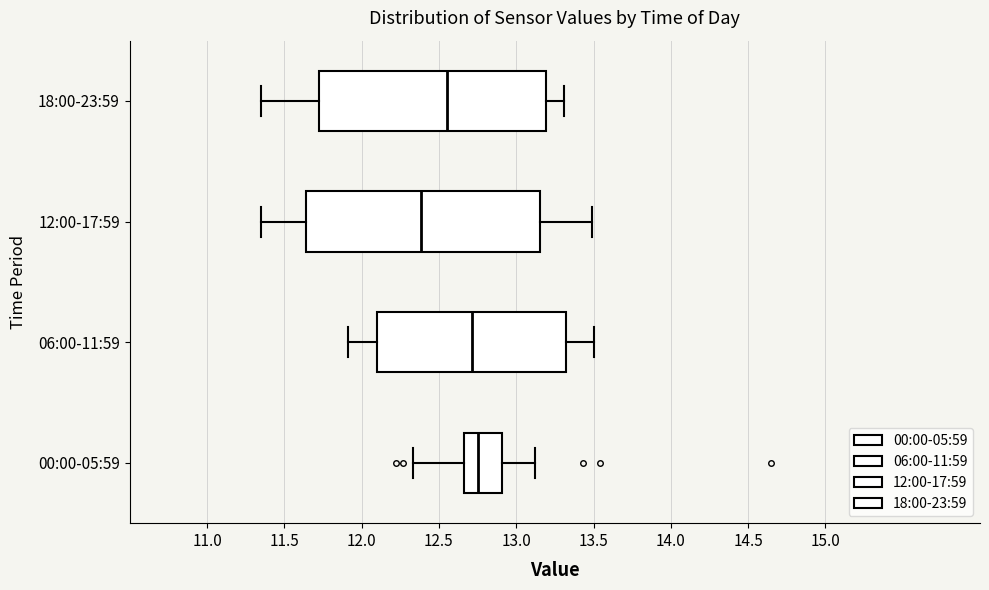

Reading bottom to top, read every box against the x-axis: the position of its median line, the range the box covers, and the ends of its whiskers. The values are not printed on the chart, so give them approximately, as read against the axis.

00:00-05:59: median 12.75, box 12.65 to 12.90, whiskers 12.35 to 13.10
06:00-11:59: median 12.70, box 12.10 to 13.30, whiskers 11.90 to 13.50
12:00-17:59: median 12.40, box 11.65 to 13.15, whiskers 11.35 to 13.50
18:00-23:59: median 12.55, box 11.70 to 13.20, whiskers 11.35 to 13.30